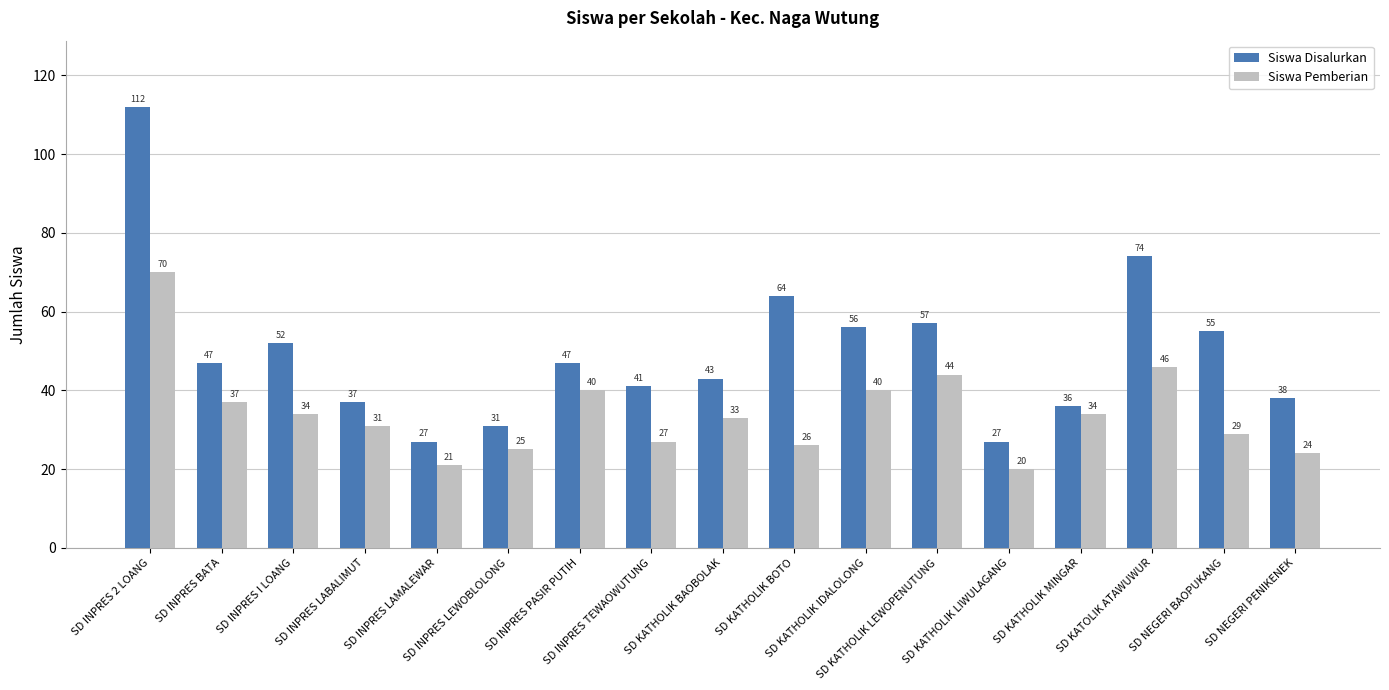

Which category has the highest value across all series?

SD INPRES 2 LOANG